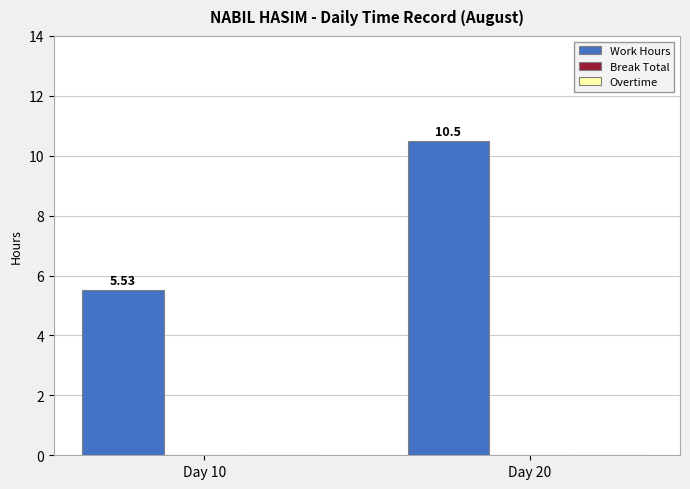

At which category does the chart reach its minimum across all series?

Day 10